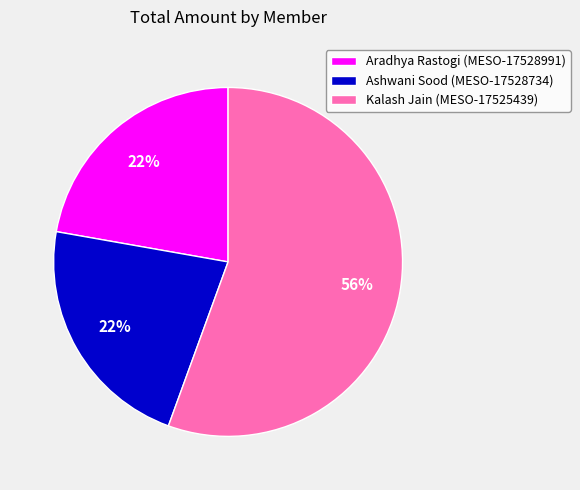

How many segments does this pie chart have?

3